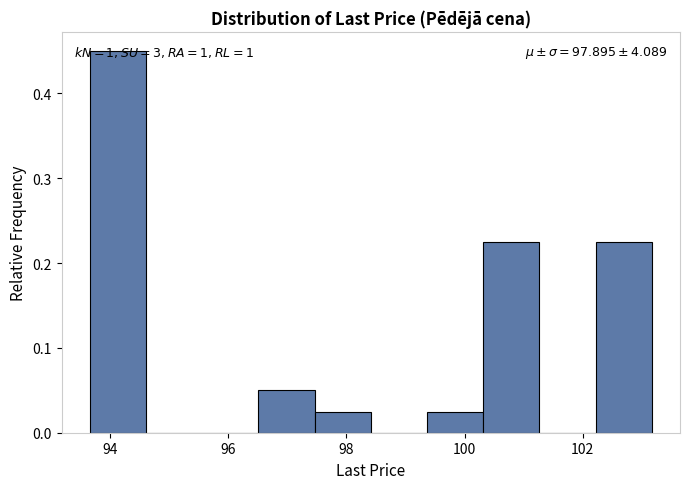

Over which range of the x-axis is the bar tallest?

93.6 to 94.6